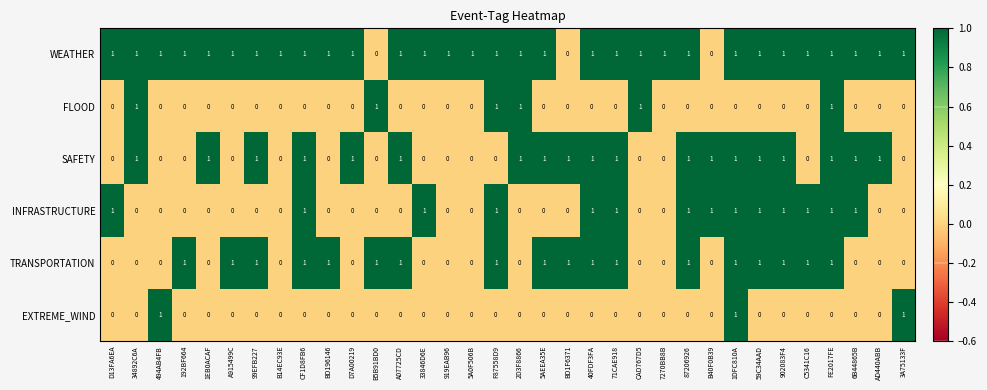

What is the difference between the highest and lowest values at 87206926?

1